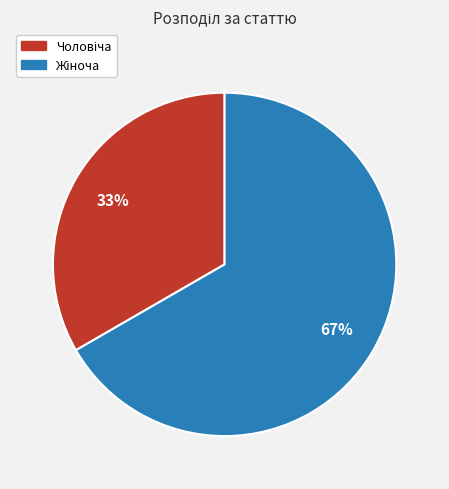

Does any single category account for the majority?

Yes